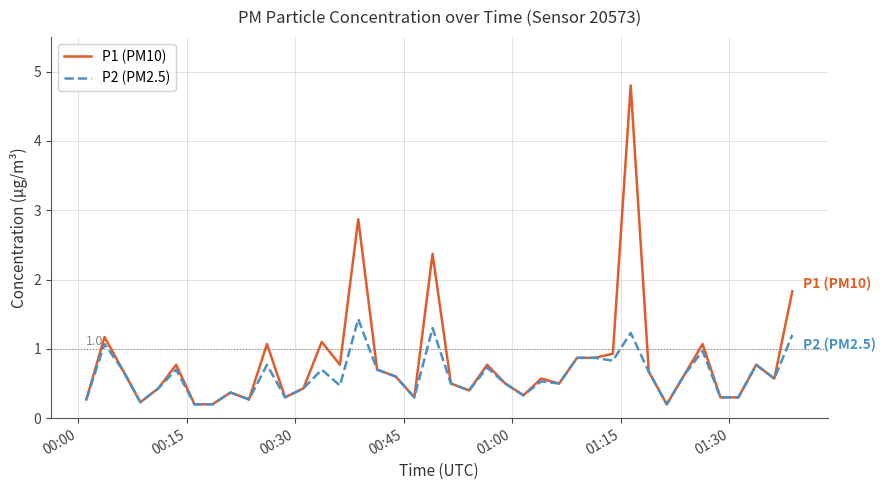

What is the average value of the P1 (PM10) series?

0.8